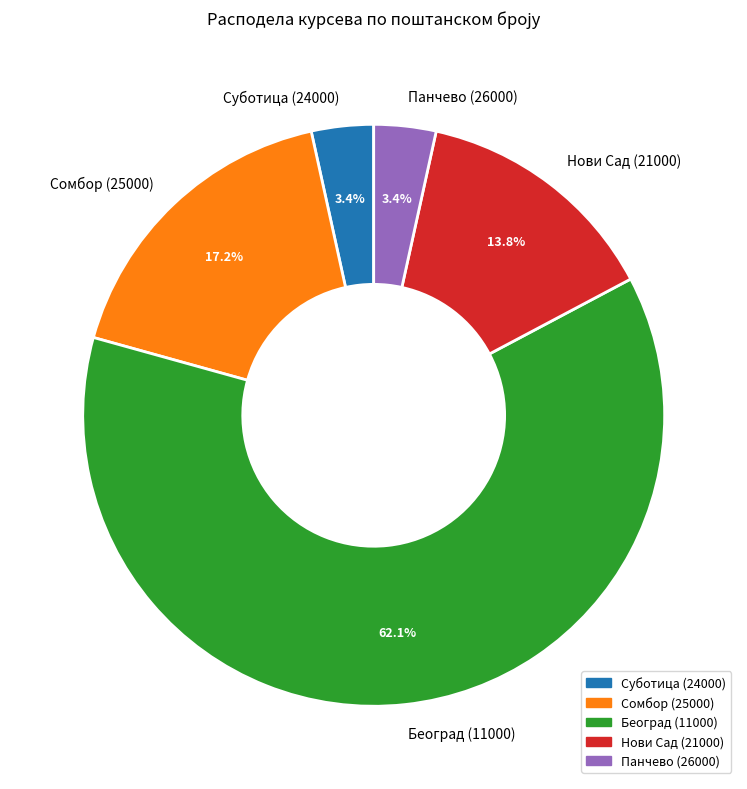

What is the largest slice in the pie chart?

Београд (11000)